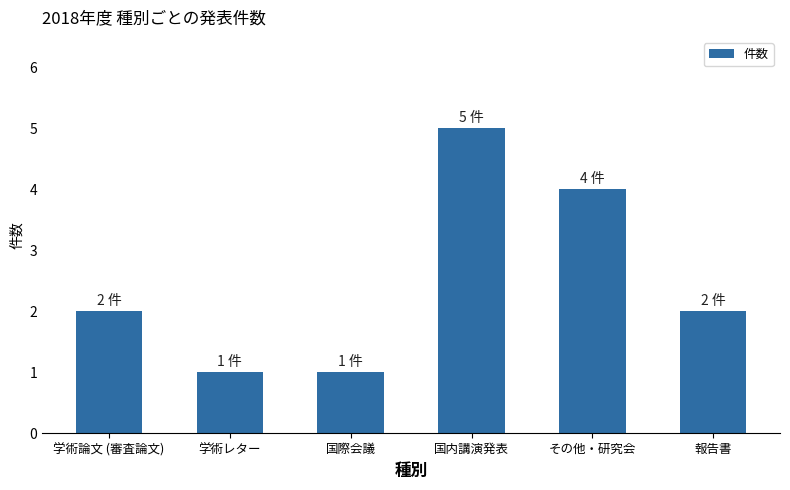

Which has a higher value, 報告書 or 学術レター?

報告書